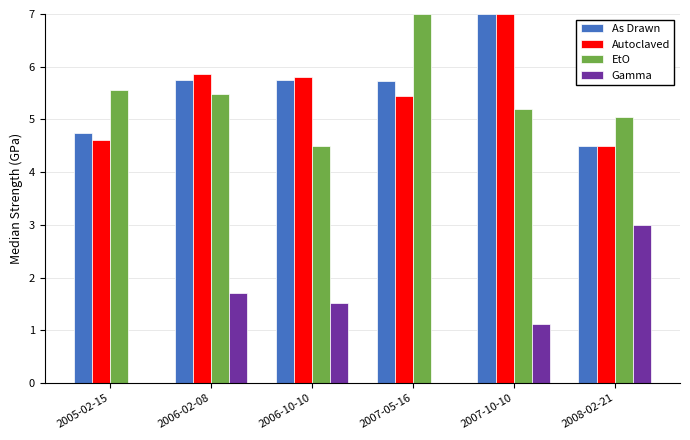

Where is EtO nearest to the value 5?

2008-02-21